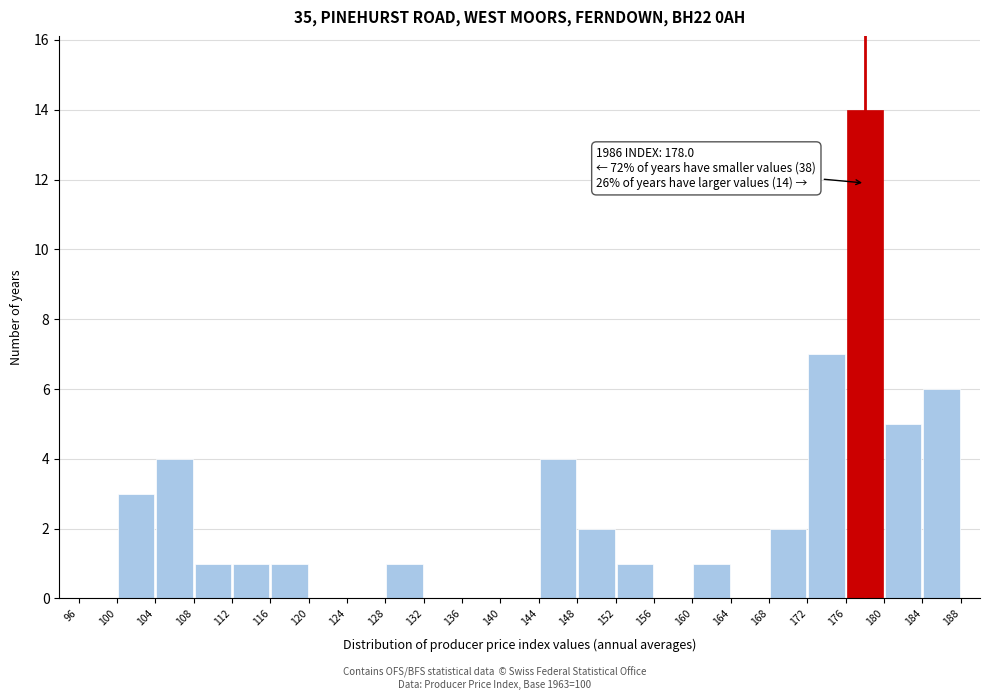

Over which range of the x-axis is the bar tallest?

176 to 180